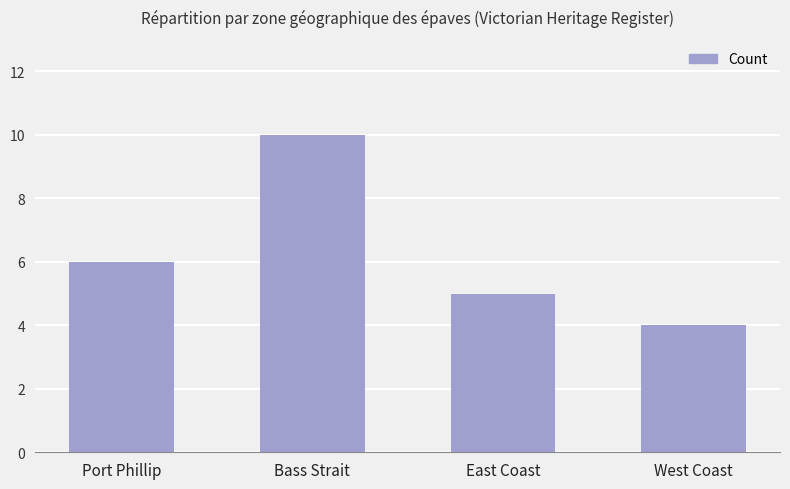

What is the greatest value displayed?

10